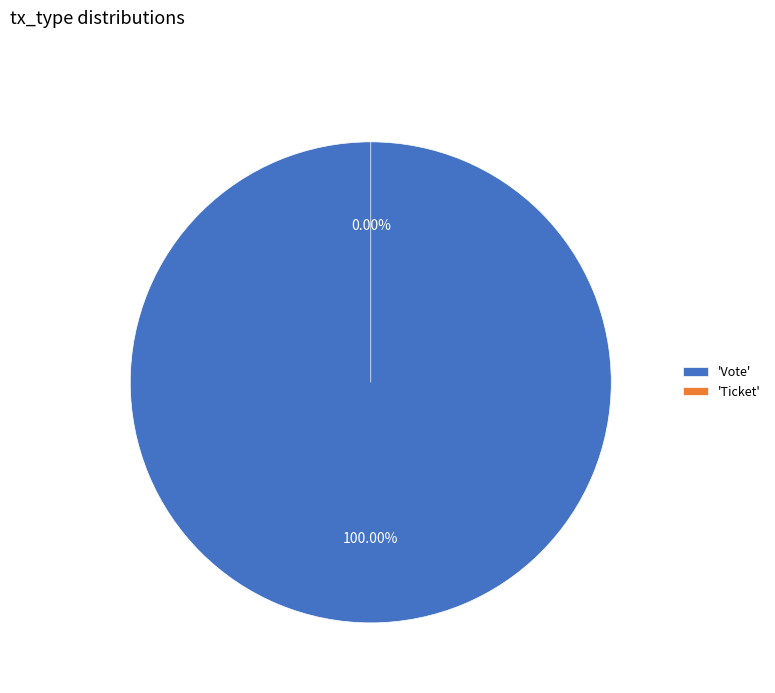

Rank the categories by value from highest to lowest.

Vote, Ticket